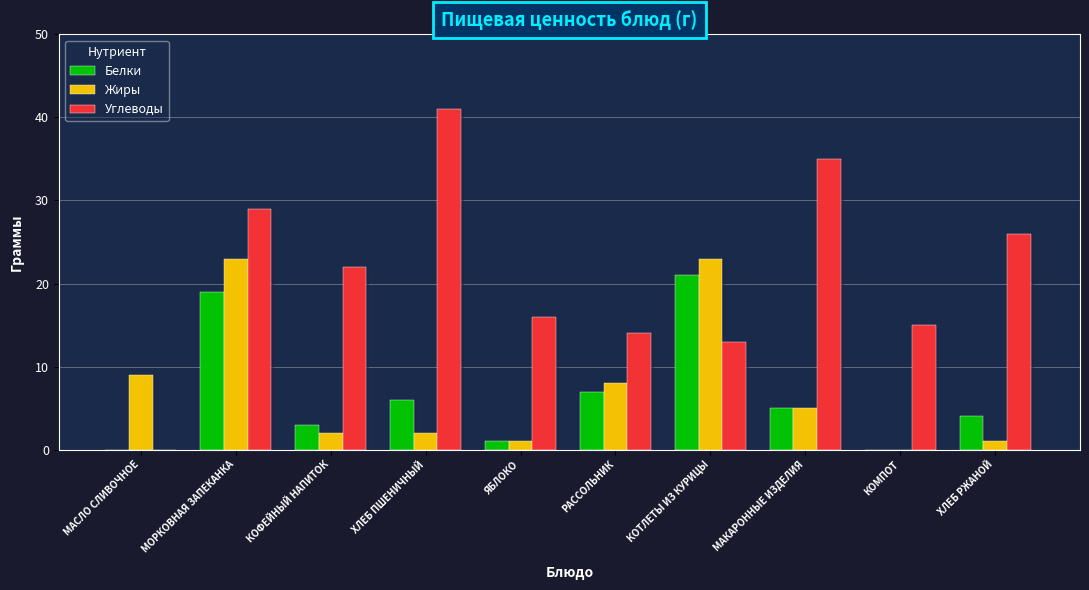

Reading left to right, list all the values displayed in this chart.

Белки: 0	19	3	6	1	7	21	5	0	4
Жиры: 9	23	2	2	1	8	23	5	0	1
Углеводы: 0	29	22	41	16	14	13	35	15	26